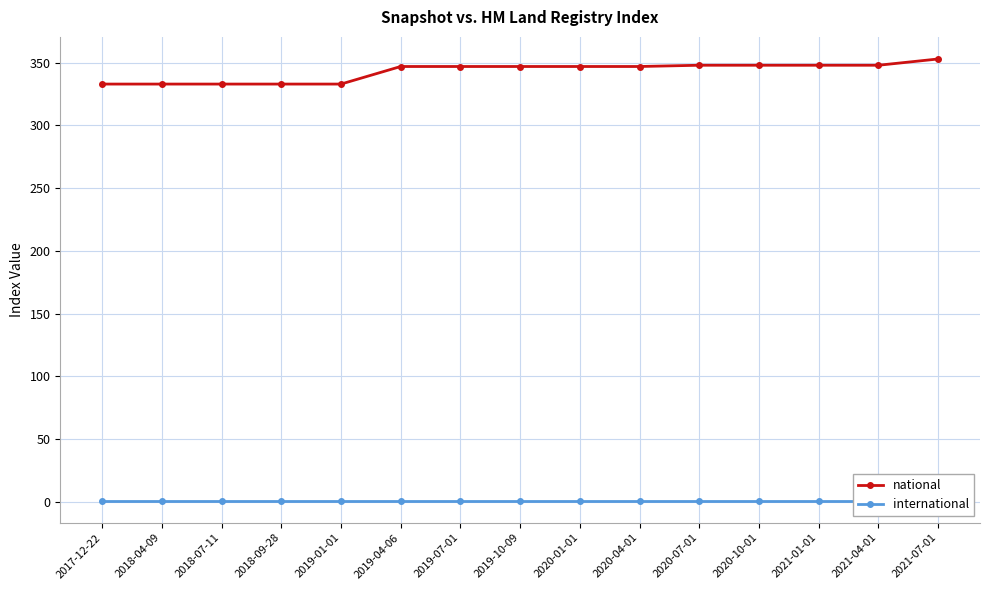

At which category is the sum across all series the highest?

2021-07-01